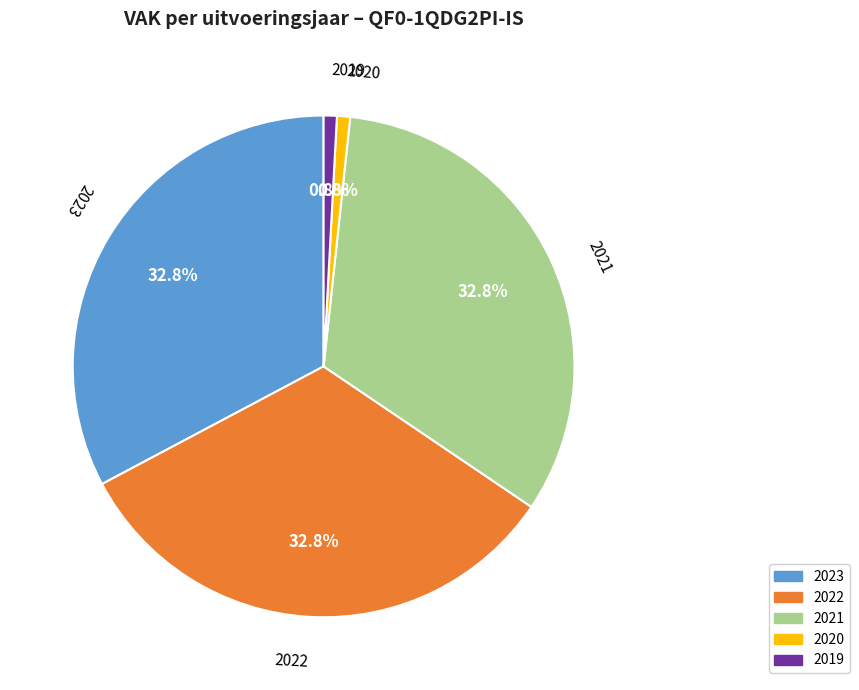

Count the number of slices in the pie.

5